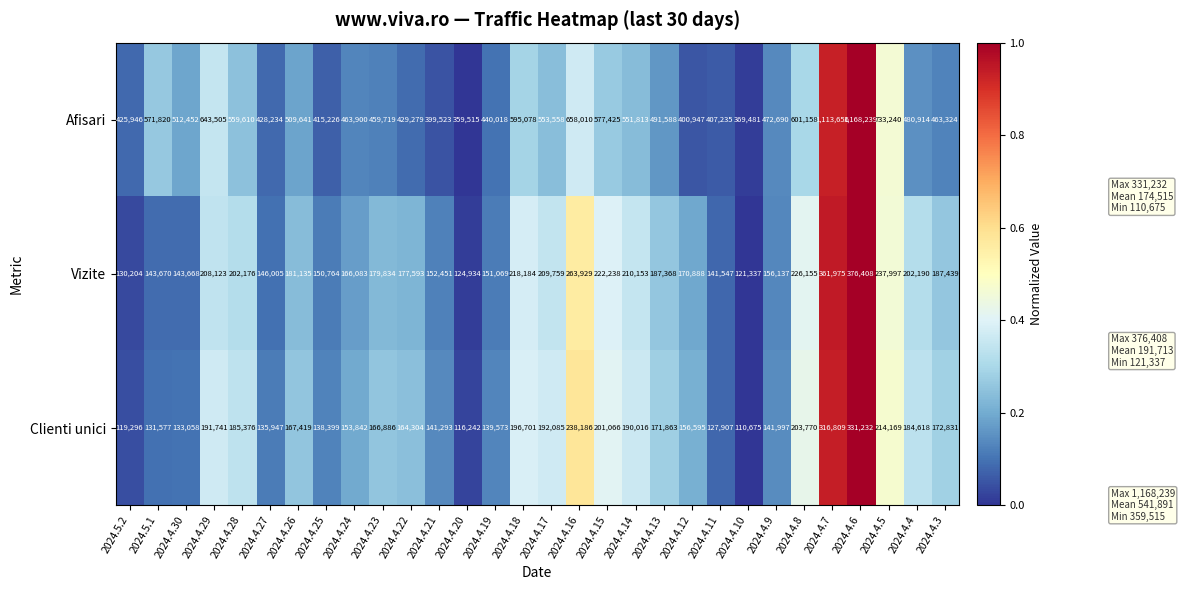

List the series in order of their peak value, lowest first.

Clienti unici, Vizite, Afisari